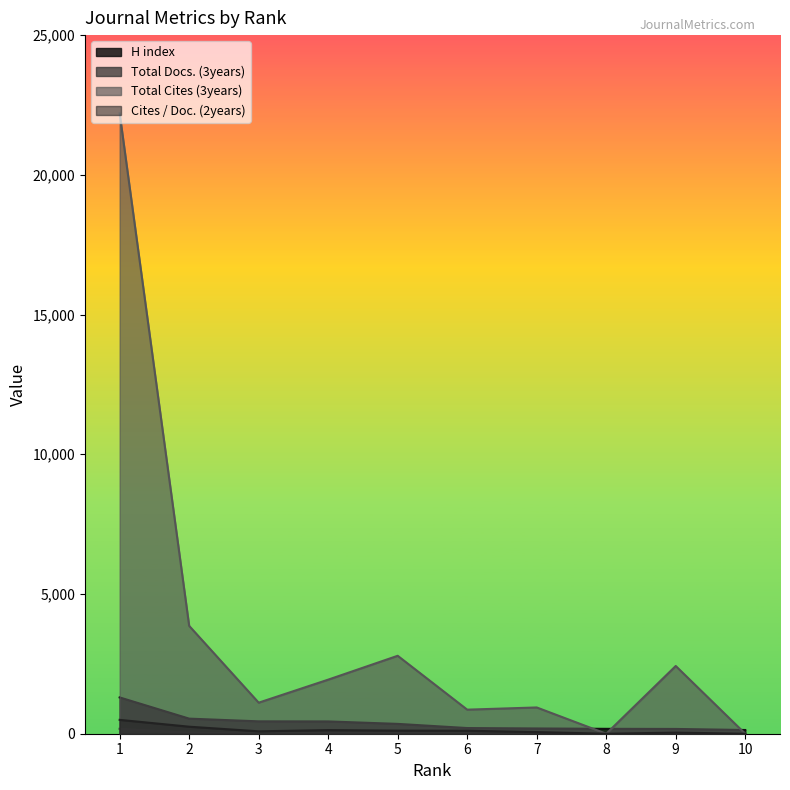

The H index series shows 133 at 10. True or false?

True